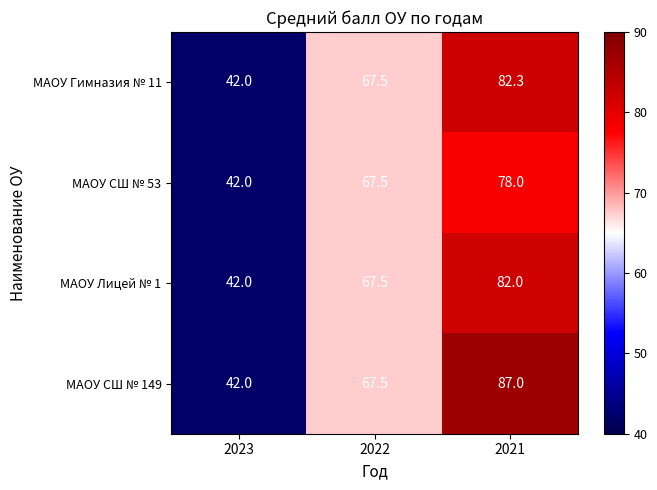

List the labels in order of МАОУ СШ № 53 value, largest first.

2021, 2022, 2023